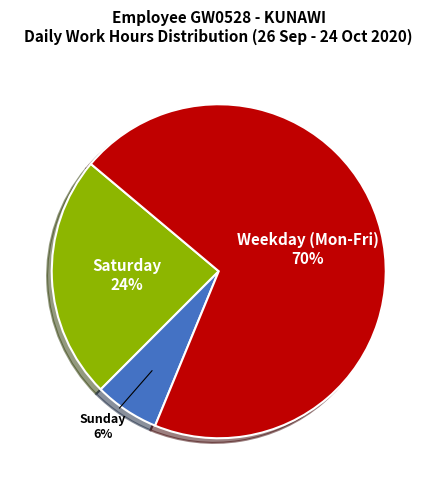

Does any single category account for the majority?

Yes